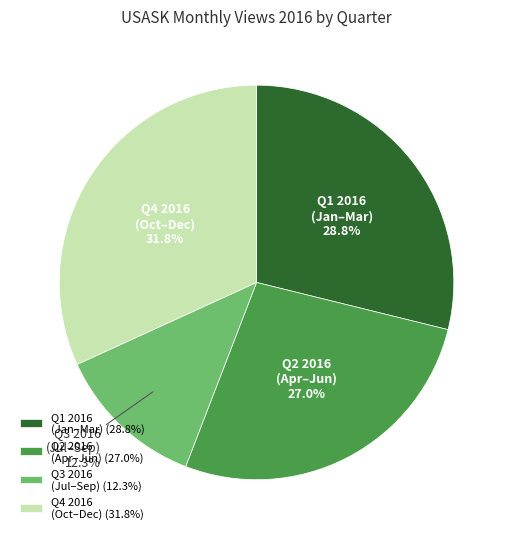

Combined, do Q2 2016 (Apr–Jun) and Q3 2016 (Jul–Sep) account for over 50%?

No